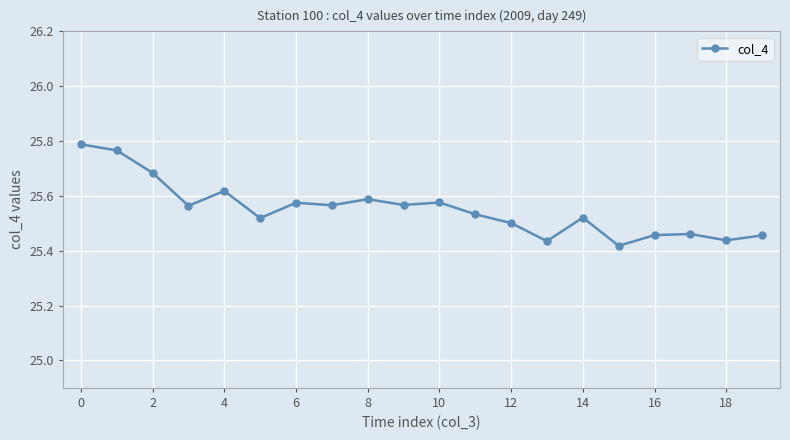

What is the sum of all values?

511.0